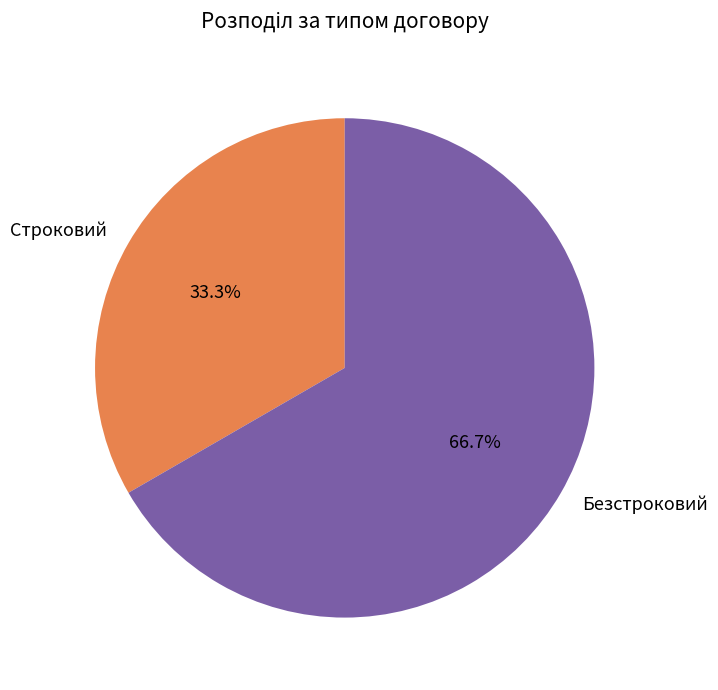

Count the number of slices in the pie.

2